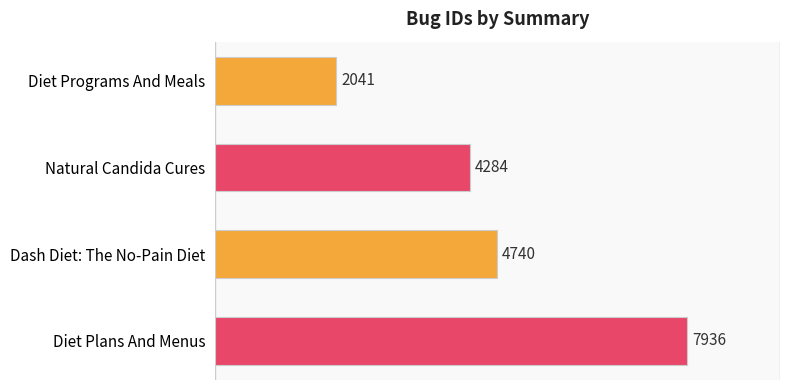

True or false: the data shows 1063 at Dash Diet: The No-Pain Diet.

False